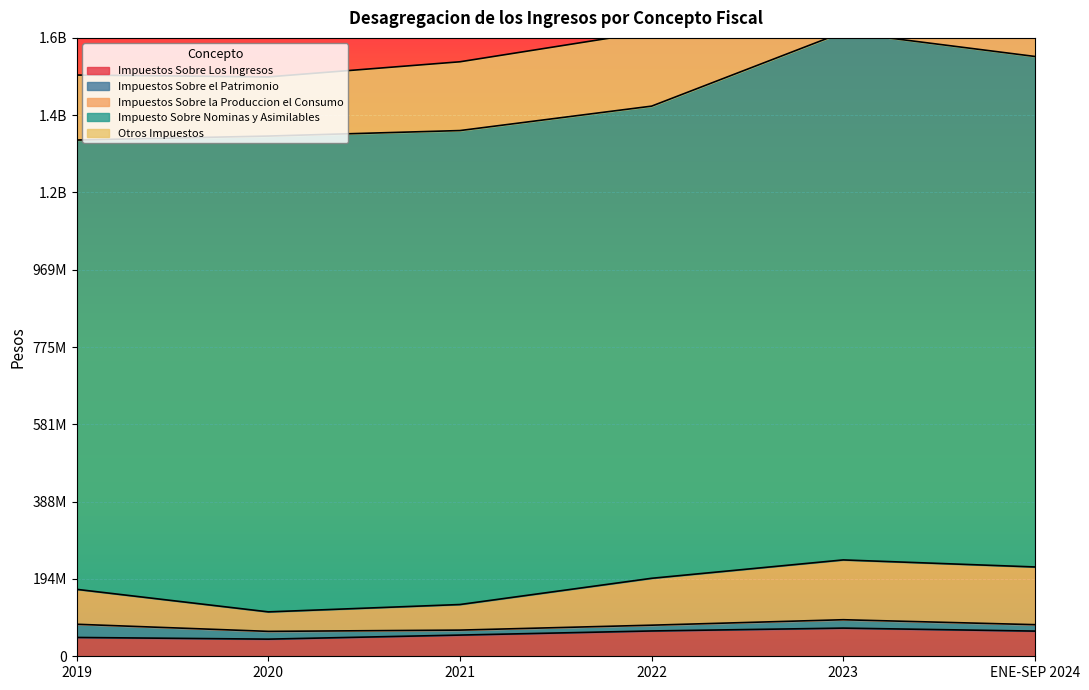

What value does the Impuestos Sobre la Produccion el Consumo series have at 2021?

129736376